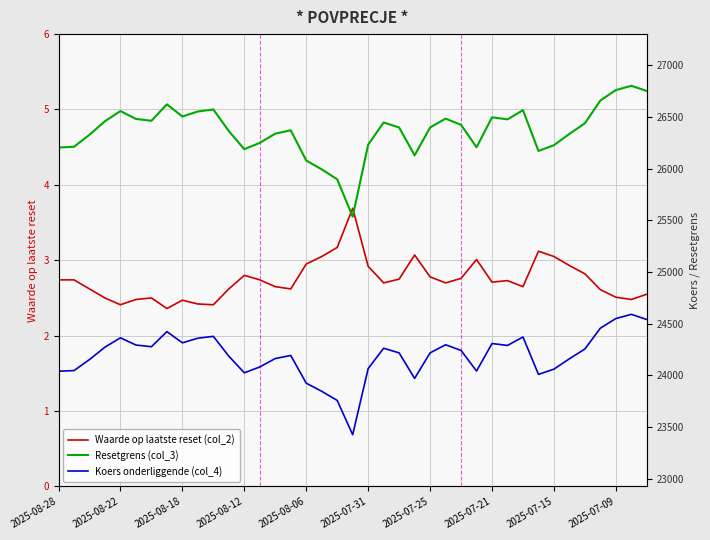

The Waarde op laatste reset (col_2) series shows 4.7 at 2025-07-21. True or false?

False